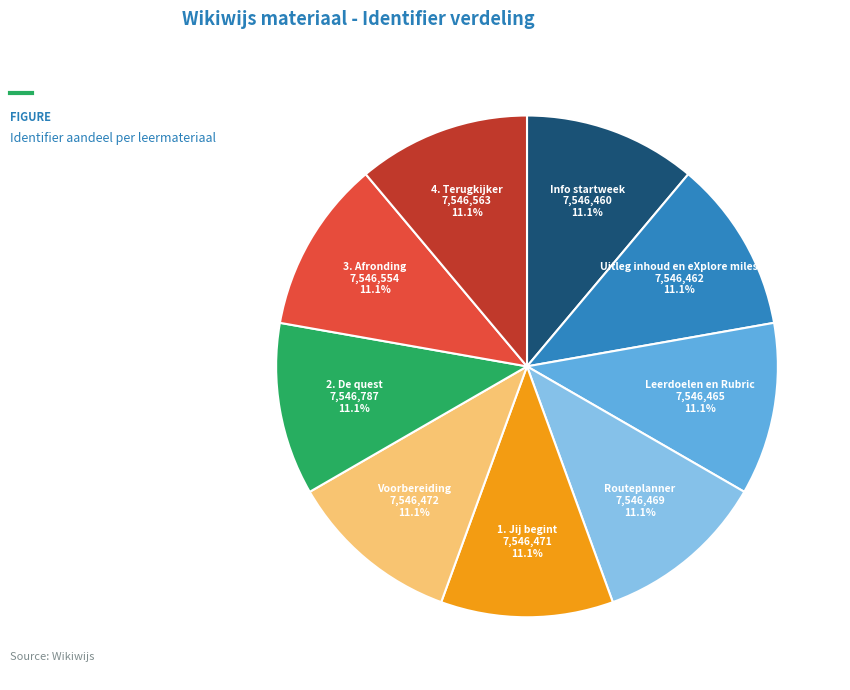

Does any single category account for the majority?

No